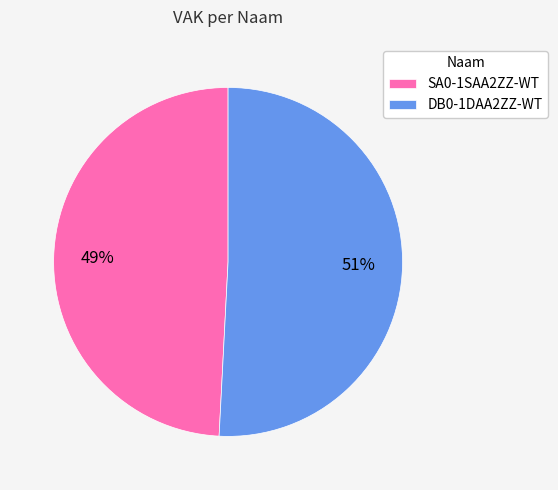

Does DB0-1DAA2ZZ-WT account for over 50% of the chart?

Yes